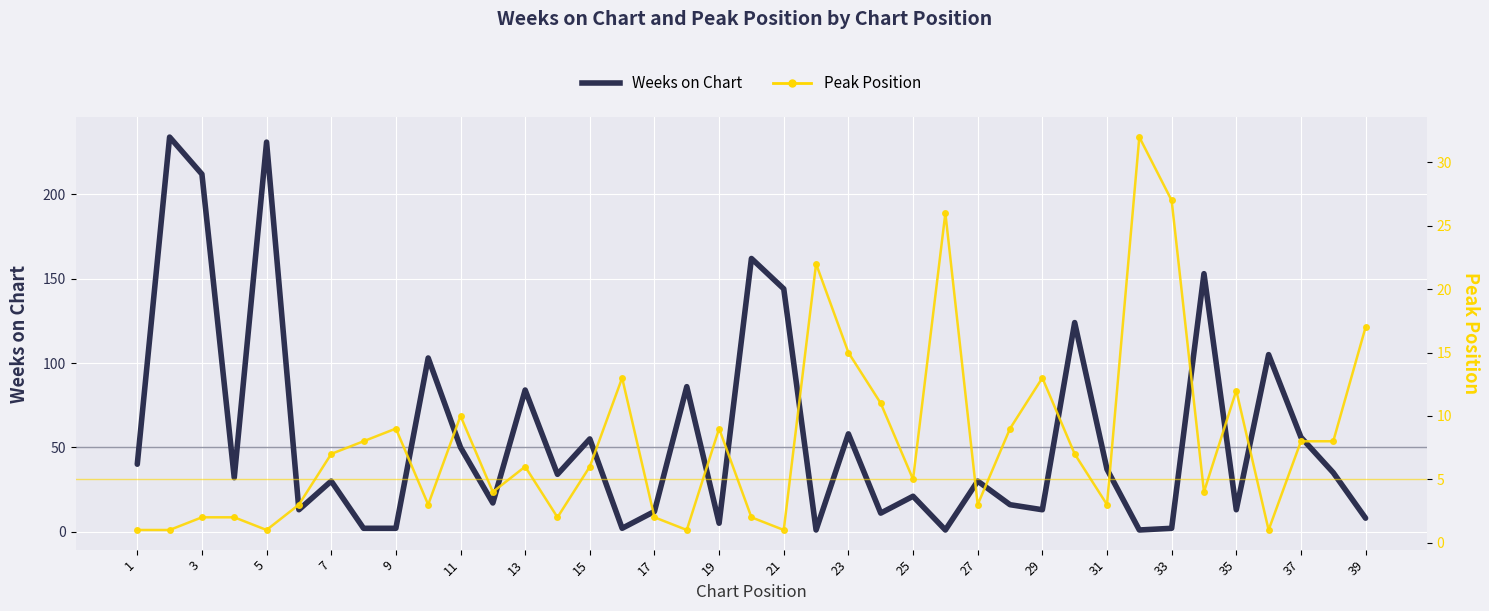

How many intersections are there between Weeks on Chart and Peak Position?

13